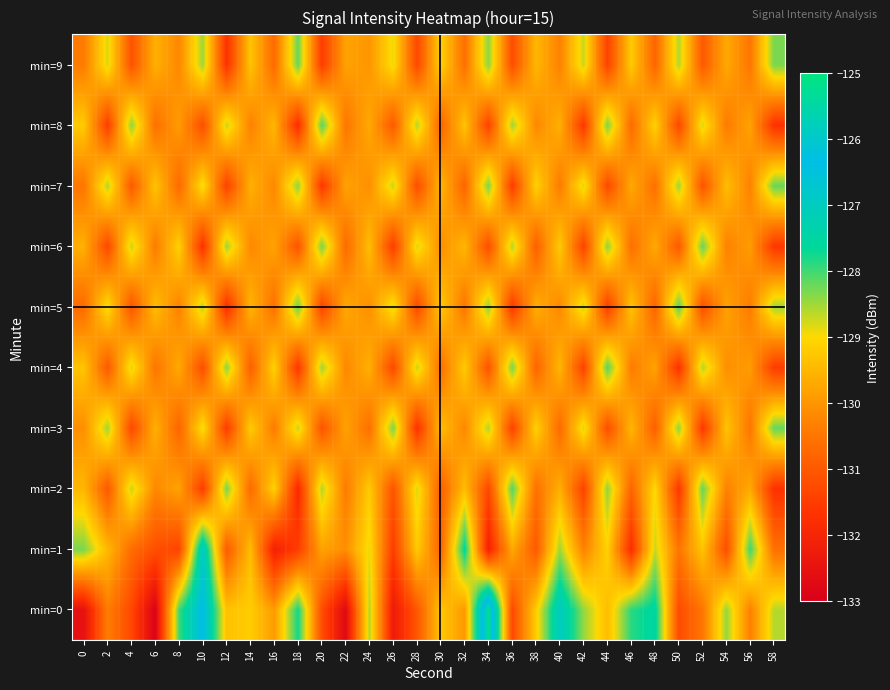

What is the smallest value displayed?

-132.9